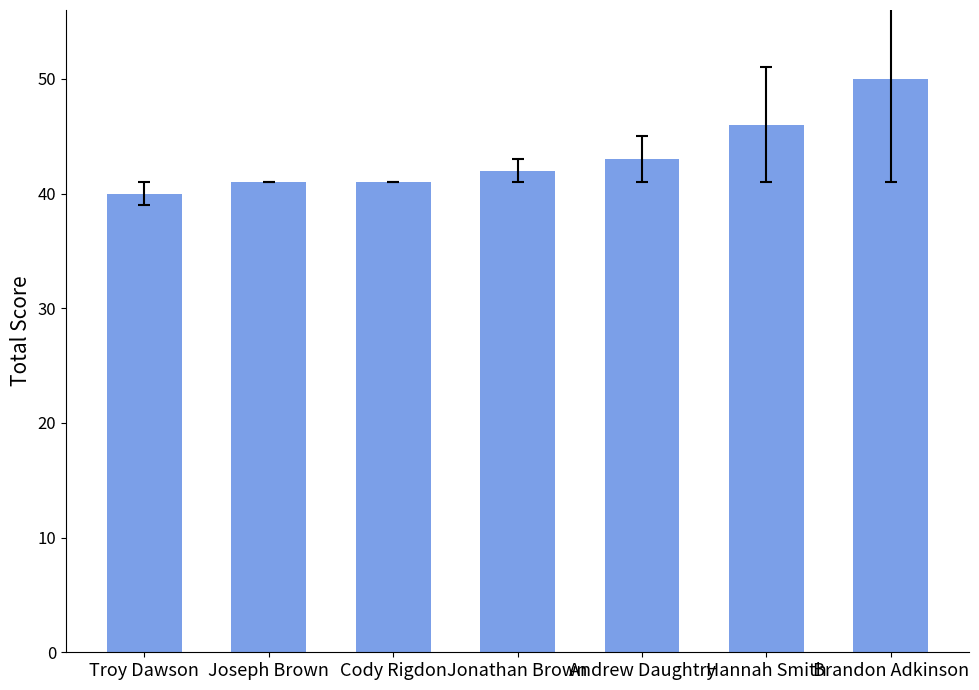

Approximately how many times larger is the value at Troy Dawson compared to Jonathan Brown?

1.0